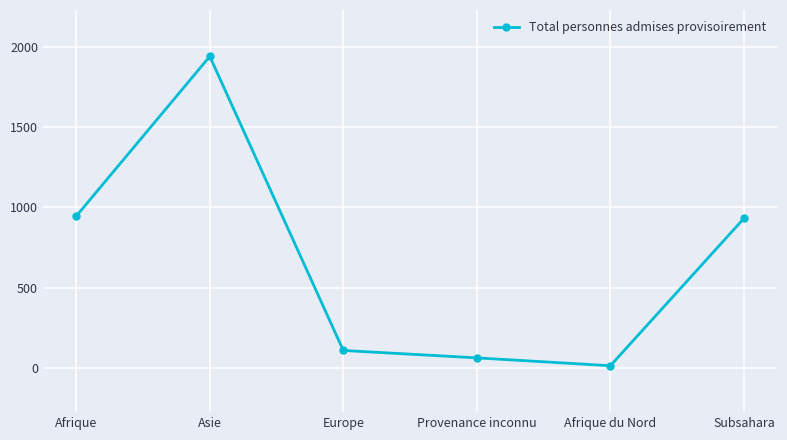

At which category does the data reach its first local valley?

Afrique du Nord